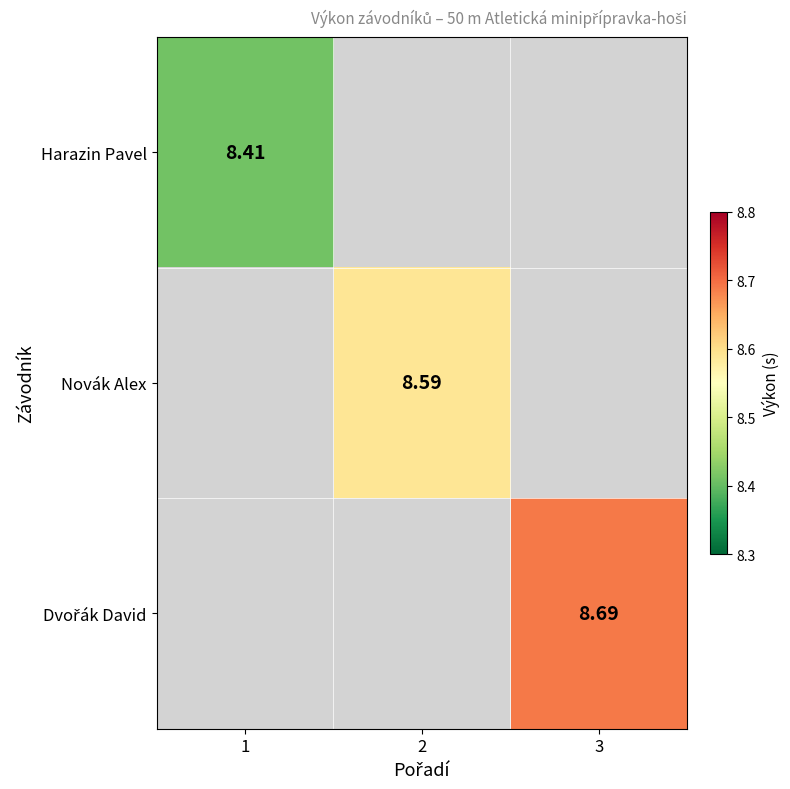

List the series in order of their overall mean, lowest first.

Harazin Pavel, Novák Alex, Dvořák David